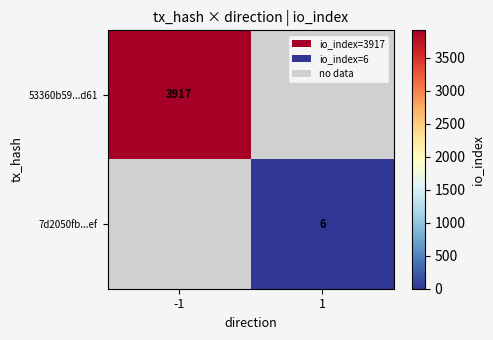

The 7d2050fb...ef series shows 7.8 at 1. True or false?

False